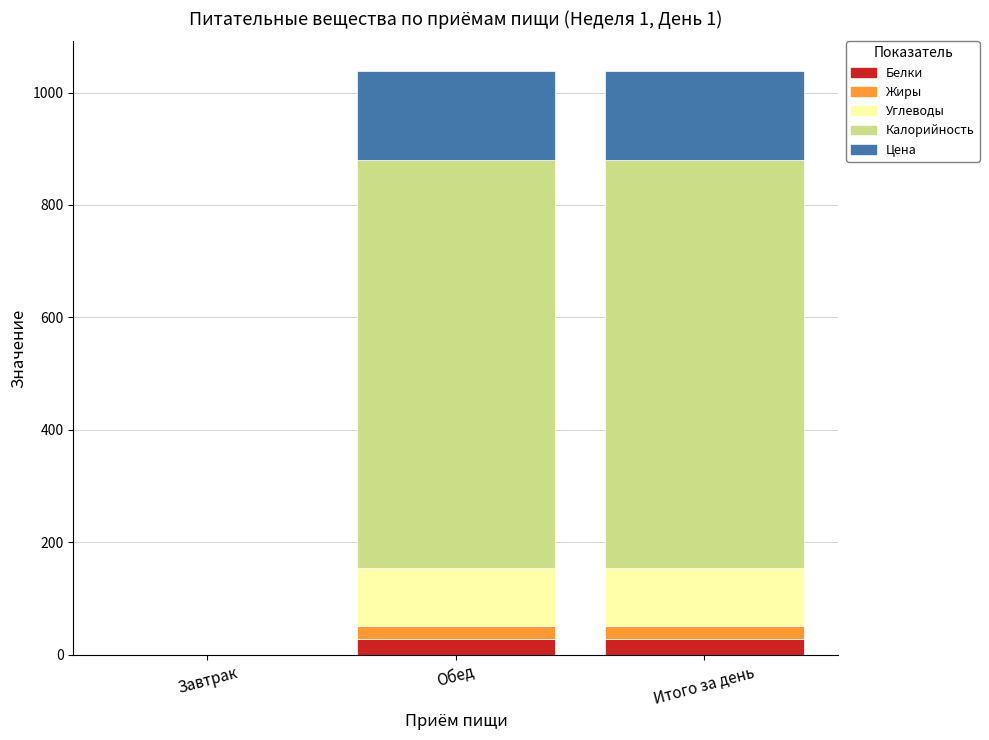

What is the maximum value for Белки?

28.5